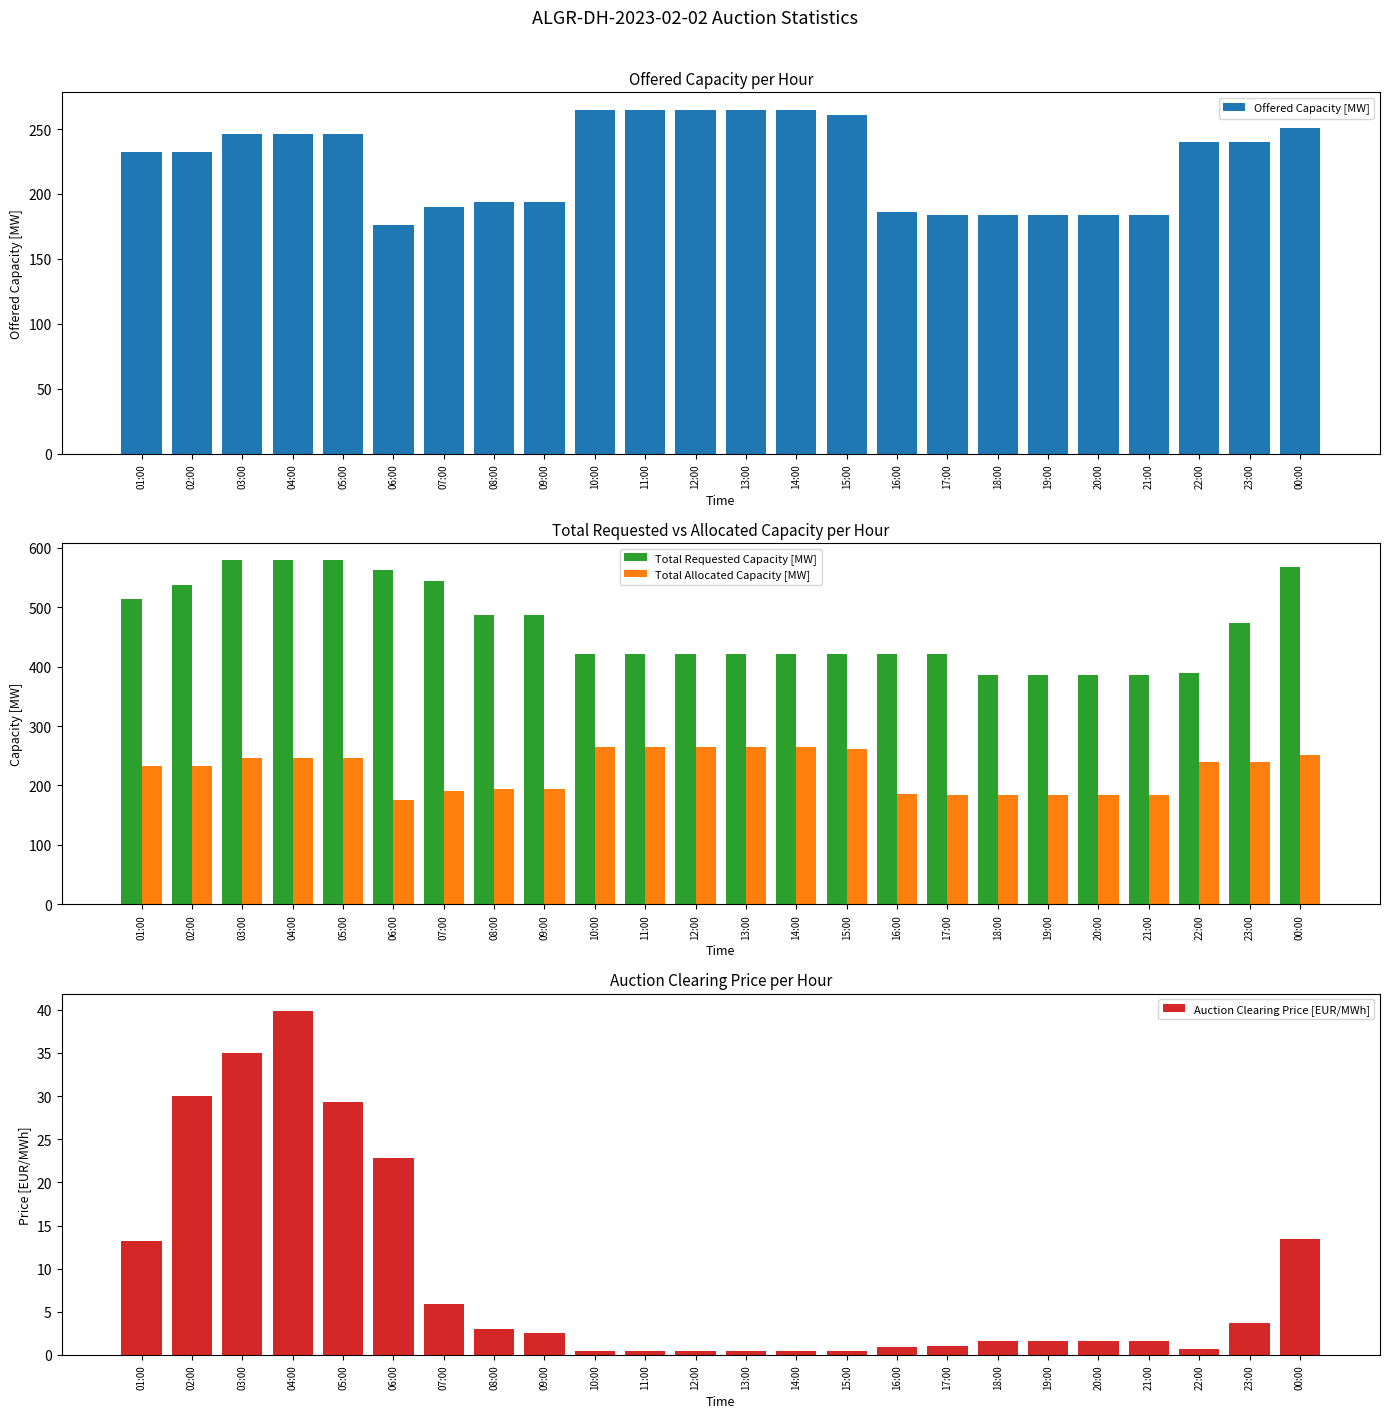

Which category has the highest value in the Total Allocated Capacity [MW] series?

10:00